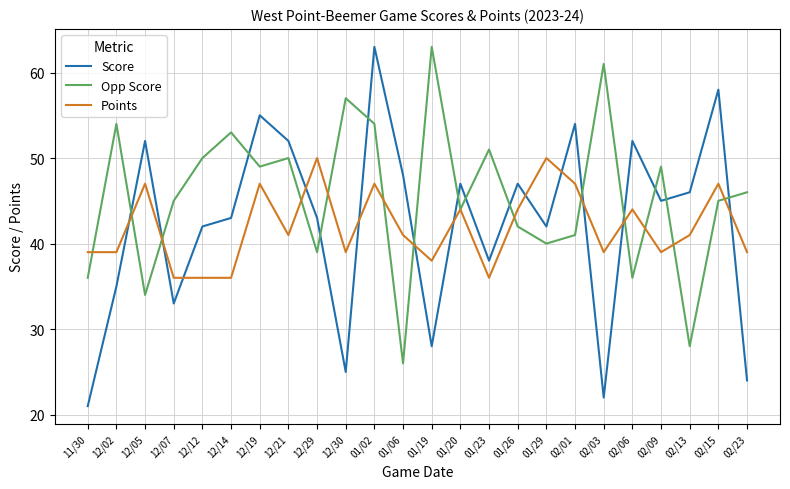

What position from the left is 12/19?

7